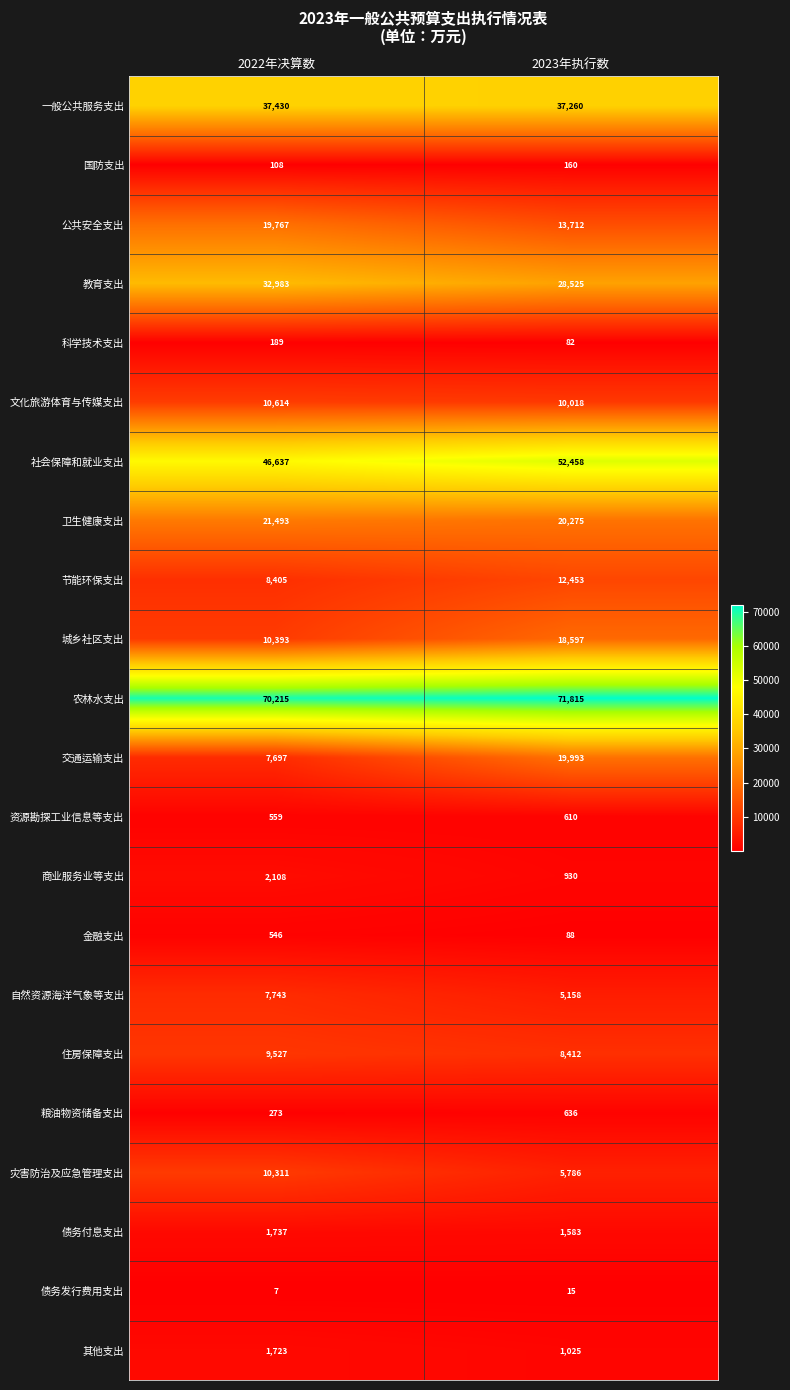

At which label is 社会保障和就业支出 closest to 49547?

2022年决算数